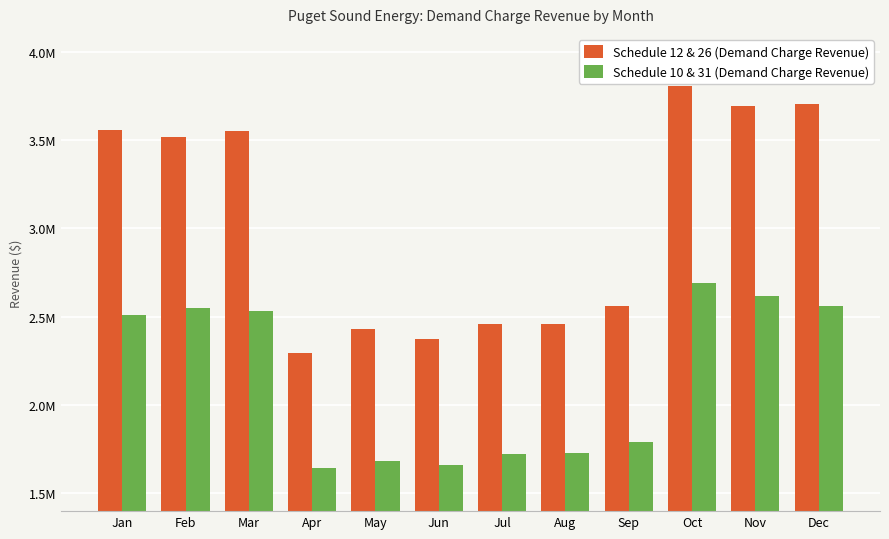

At which category is the sum across all series the highest?

Oct